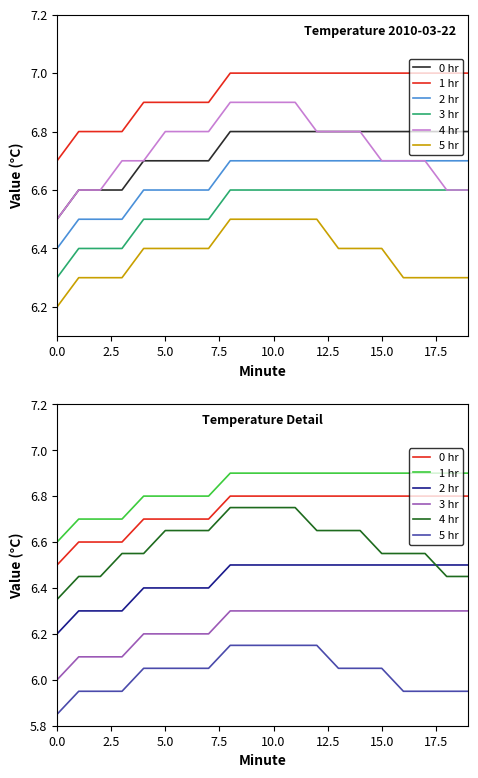

Reading right to left, extract all data points from this chart.

0 hr: 6.8	6.8	6.8	6.8	6.8	6.8	6.8	6.8	6.8	6.8	6.8	6.8	6.7	6.7	6.7	6.7	6.6	6.6	6.6	6.5
1 hr: 6.9	6.9	6.9	6.9	6.9	6.9	6.9	6.9	6.9	6.9	6.9	6.9	6.8	6.8	6.8	6.8	6.7	6.7	6.7	6.6
2 hr: 6.5	6.5	6.5	6.5	6.5	6.5	6.5	6.5	6.5	6.5	6.5	6.5	6.4	6.4	6.4	6.4	6.3	6.3	6.3	6.2
3 hr: 6.3	6.3	6.3	6.3	6.3	6.3	6.3	6.3	6.3	6.3	6.3	6.3	6.2	6.2	6.2	6.2	6.1	6.1	6.1	6.0
4 hr: 6.4	6.4	6.5	6.5	6.5	6.6	6.6	6.6	6.8	6.8	6.8	6.8	6.6	6.6	6.6	6.5	6.5	6.4	6.4	6.3
5 hr: 6.0	6.0	6.0	6.0	6.1	6.1	6.1	6.2	6.2	6.2	6.2	6.2	6.1	6.1	6.1	6.1	6.0	6.0	6.0	5.9